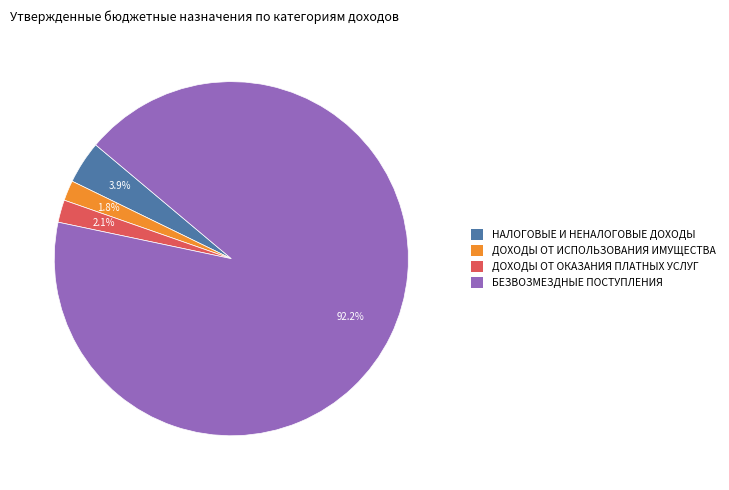

How many segments does this pie chart have?

4